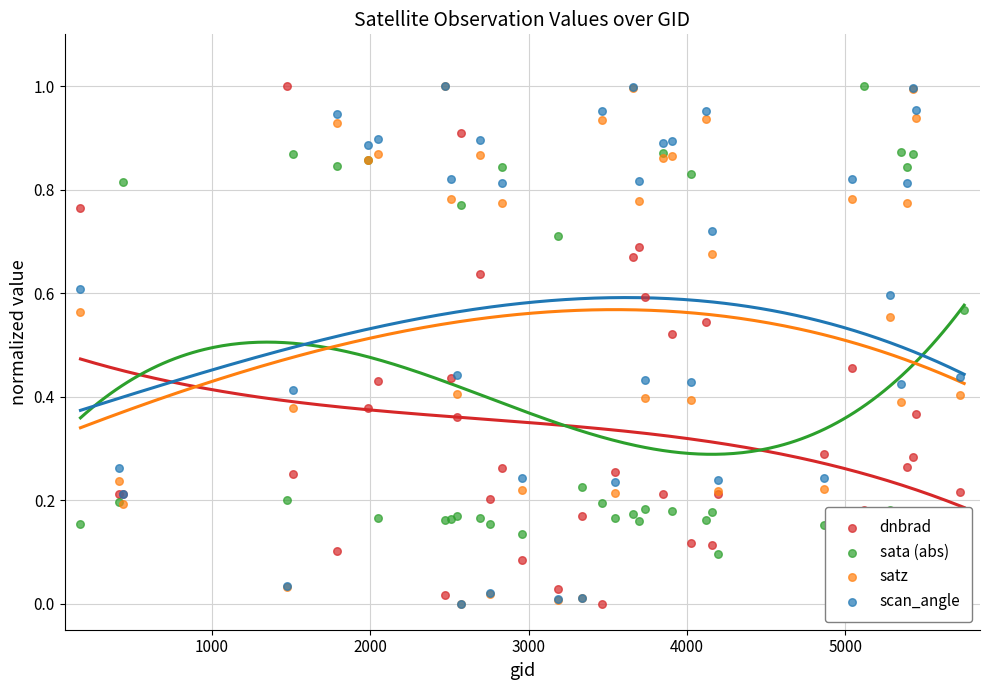

What are all the series names shown in the legend?

dnbrad, sata (abs), satz, scan_angle